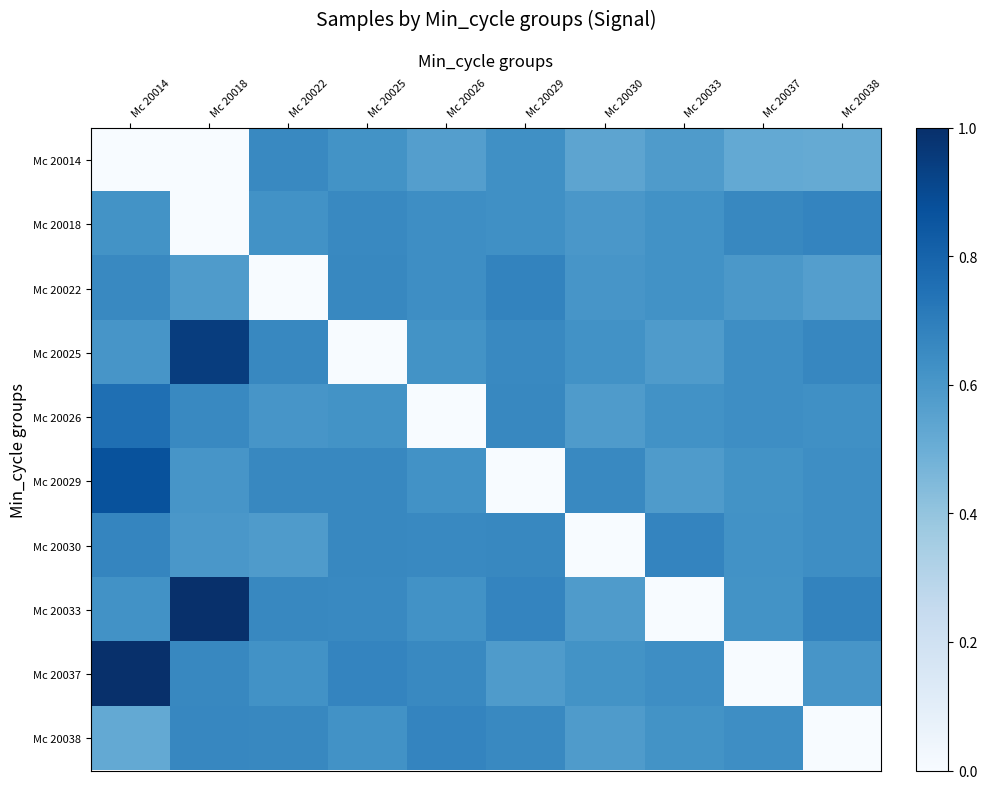

Reading right to left, extract all data points from this chart.

Mc 20014: Mc 20038=0.5	Mc 20037=0.5	Mc 20033=0.6	Mc 20030=0.5	Mc 20029=0.6	Mc 20026=0.6	Mc 20025=0.6	Mc 20022=0.7	Mc 20018=0.0	Mc 20014=0.0
Mc 20018: Mc 20038=0.7	Mc 20037=0.7	Mc 20033=0.6	Mc 20030=0.6	Mc 20029=0.6	Mc 20026=0.6	Mc 20025=0.7	Mc 20022=0.6	Mc 20018=0.0	Mc 20014=0.6
Mc 20022: Mc 20038=0.6	Mc 20037=0.6	Mc 20033=0.6	Mc 20030=0.6	Mc 20029=0.7	Mc 20026=0.6	Mc 20025=0.7	Mc 20022=0.0	Mc 20018=0.6	Mc 20014=0.7
Mc 20025: Mc 20038=0.7	Mc 20037=0.6	Mc 20033=0.6	Mc 20030=0.6	Mc 20029=0.7	Mc 20026=0.6	Mc 20025=0.0	Mc 20022=0.7	Mc 20018=0.9	Mc 20014=0.6
Mc 20026: Mc 20038=0.6	Mc 20037=0.6	Mc 20033=0.6	Mc 20030=0.6	Mc 20029=0.7	Mc 20026=0.0	Mc 20025=0.6	Mc 20022=0.6	Mc 20018=0.7	Mc 20014=0.8
Mc 20029: Mc 20038=0.6	Mc 20037=0.6	Mc 20033=0.6	Mc 20030=0.7	Mc 20029=0.0	Mc 20026=0.6	Mc 20025=0.7	Mc 20022=0.7	Mc 20018=0.6	Mc 20014=0.9
Mc 20030: Mc 20038=0.6	Mc 20037=0.6	Mc 20033=0.7	Mc 20030=0.0	Mc 20029=0.7	Mc 20026=0.7	Mc 20025=0.7	Mc 20022=0.6	Mc 20018=0.6	Mc 20014=0.7
Mc 20033: Mc 20038=0.7	Mc 20037=0.6	Mc 20033=0.0	Mc 20030=0.6	Mc 20029=0.7	Mc 20026=0.6	Mc 20025=0.7	Mc 20022=0.7	Mc 20018=1.0	Mc 20014=0.6
Mc 20037: Mc 20038=0.6	Mc 20037=0.0	Mc 20033=0.6	Mc 20030=0.6	Mc 20029=0.6	Mc 20026=0.7	Mc 20025=0.7	Mc 20022=0.6	Mc 20018=0.7	Mc 20014=1.0
Mc 20038: Mc 20038=0.0	Mc 20037=0.6	Mc 20033=0.6	Mc 20030=0.6	Mc 20029=0.7	Mc 20026=0.7	Mc 20025=0.6	Mc 20022=0.7	Mc 20018=0.7	Mc 20014=0.5